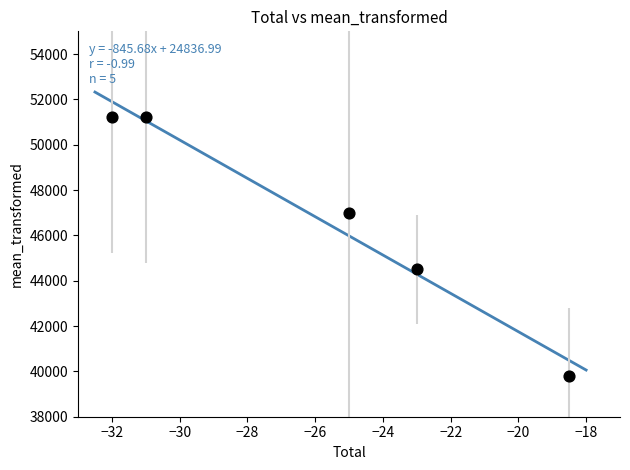

What Y value in the scatter plot is closest to 45500?

44500